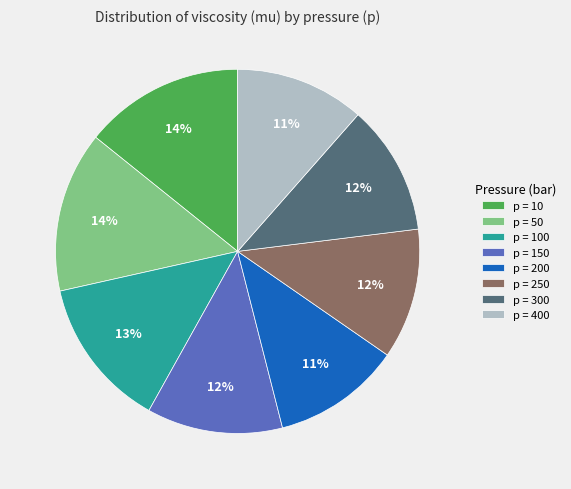

Is the sum of p = 100 and p = 250 greater than half?

No